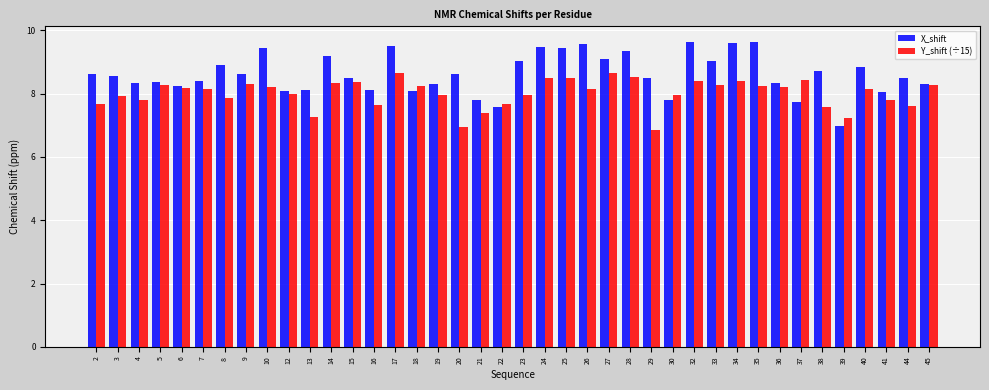

What is the spread (max minus min) of values at 23?

1.1